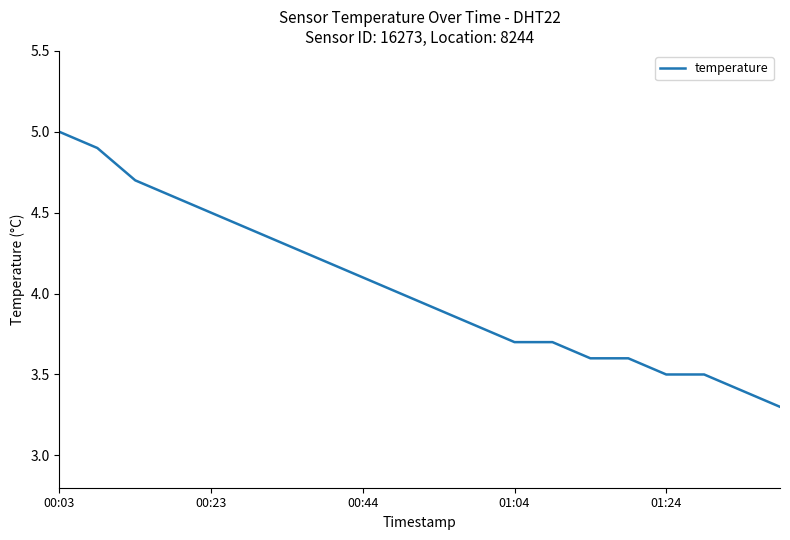

What is the maximum value shown in the chart?

5.0